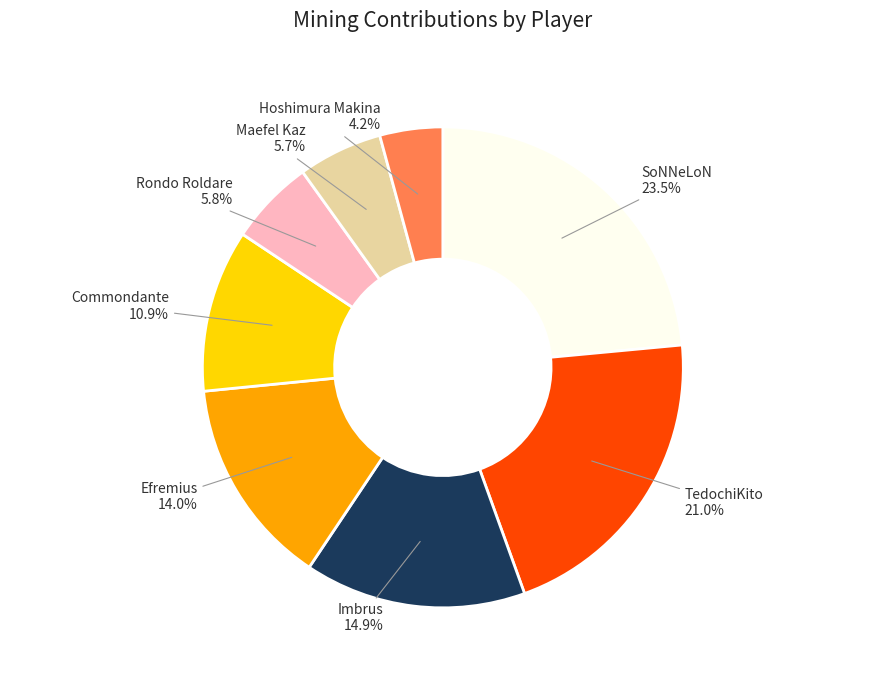

Is there any slice that represents more than half of the pie?

No